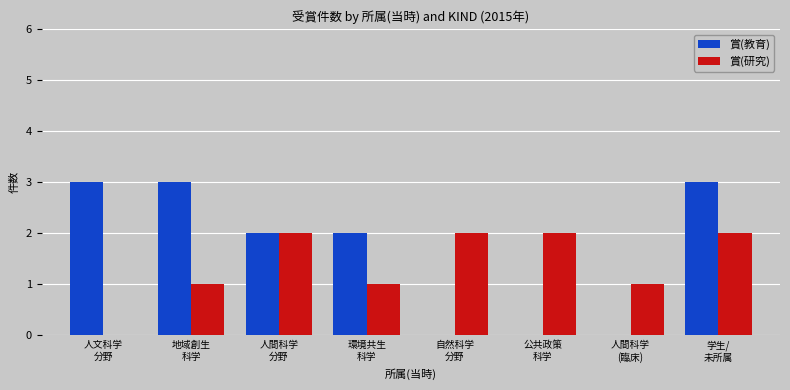

Reading left to right, extract all data points from this chart.

賞(教育): 3	3	2	2	0	0	0	3
賞(研究): 0	1	2	1	2	2	1	2